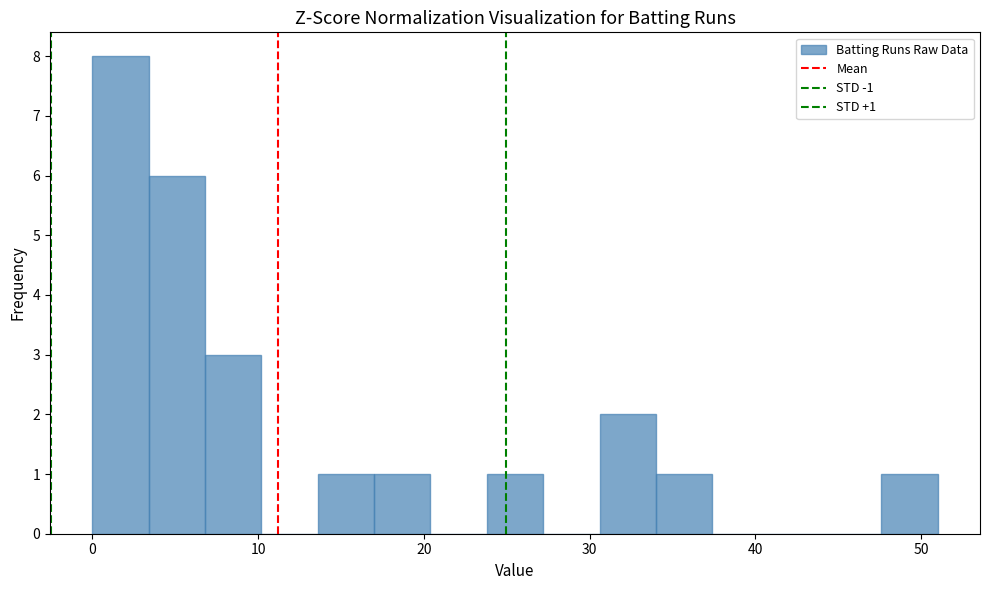

Around what value on the x-axis is the tallest bar? Give the approximate position of its centre, as read against the axis.

2